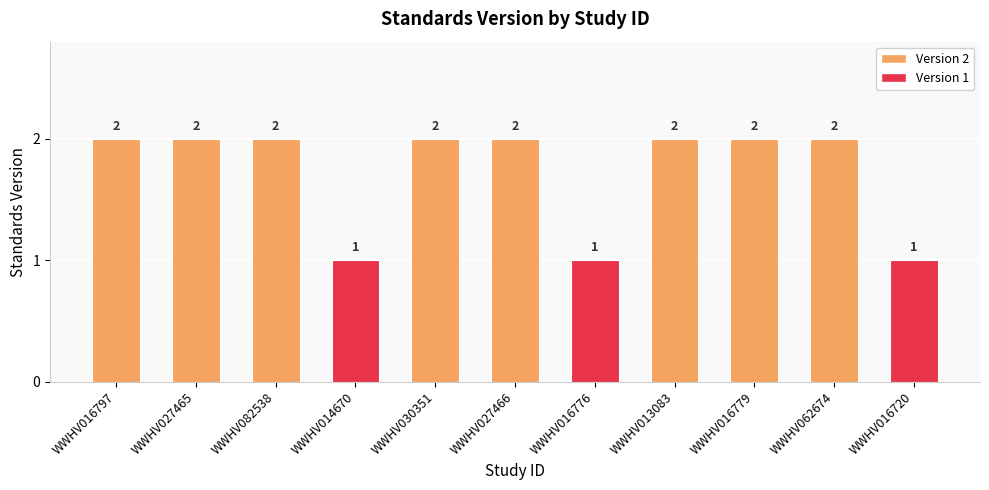

Reading left to right, what are all the values shown in this chart?

WWHV016797=2	WWHV027465=2	WWHV082538=2	WWHV014670=1	WWHV030351=2	WWHV027466=2	WWHV016776=1	WWHV013083=2	WWHV016779=2	WWHV062674=2	WWHV016720=1